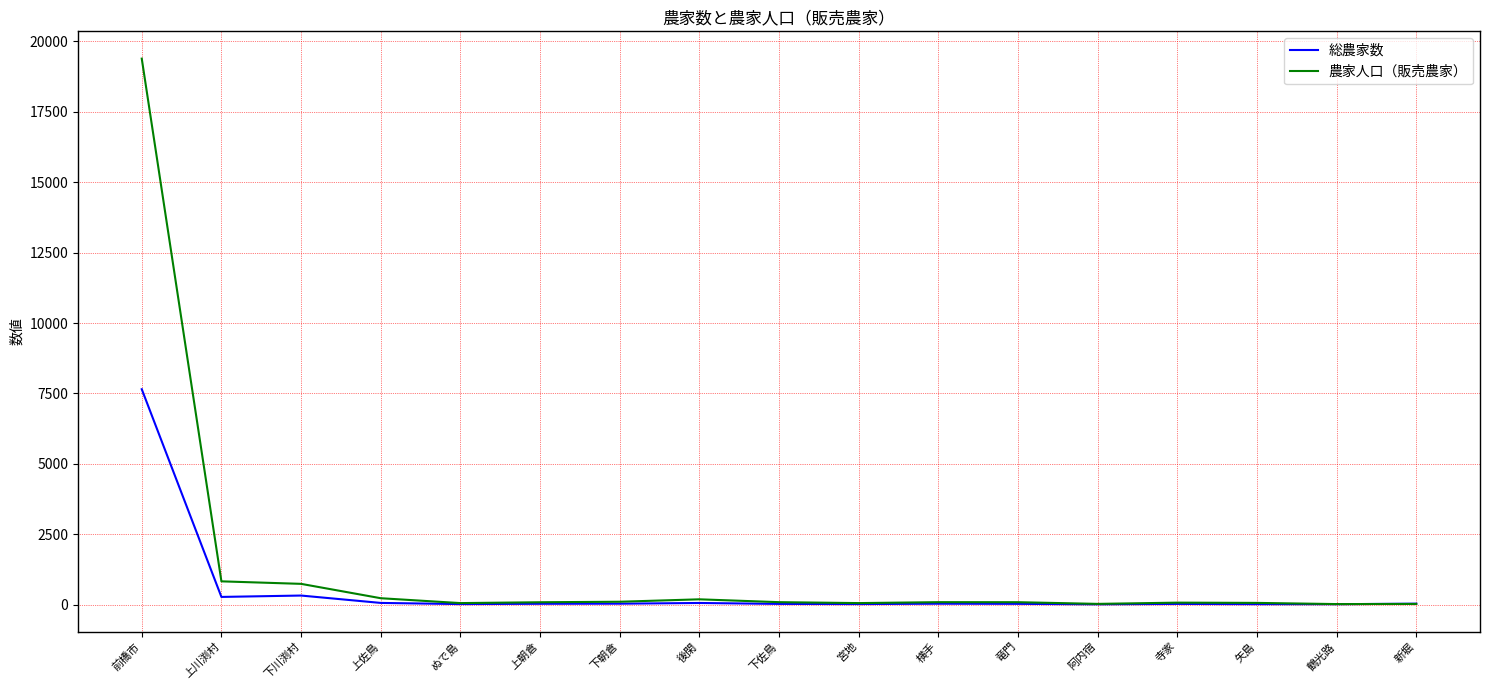

Read the 農家人口（販売農家） value at 前橋市.

19388